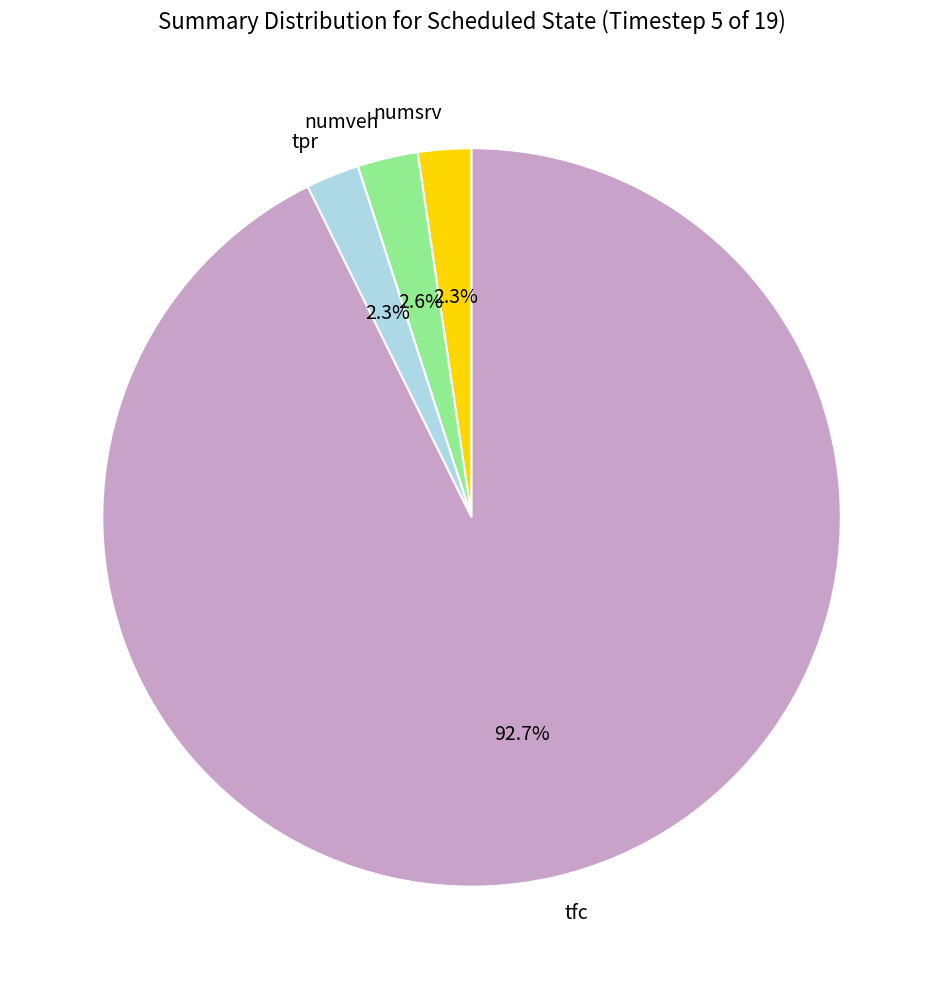

The numveh slice represents 3% of the pie. True or false?

True